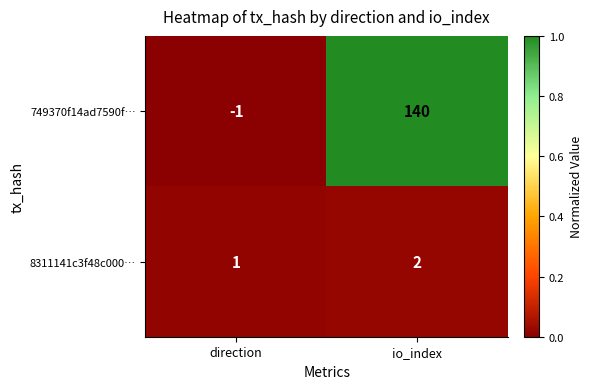

What is the total value across all series at io_index?

142